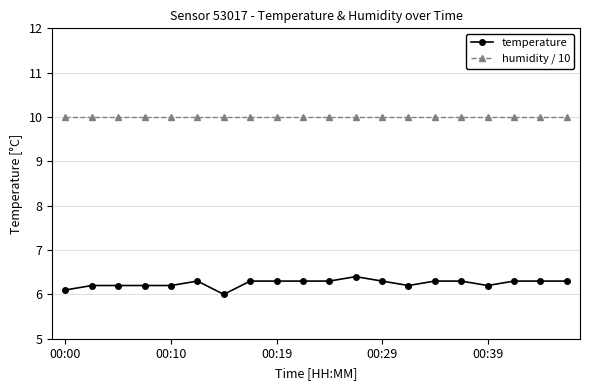

Reading left to right, what are all the values shown in this chart?

temperature: 6.1	6.2	6.2	6.2	6.2	6.3	6.0	6.3	6.3	6.3	6.3	6.4	6.3	6.2	6.3	6.3	6.2	6.3	6.3	6.3
humidity / 10: 10.0	10.0	10.0	10.0	10.0	10.0	10.0	10.0	10.0	10.0	10.0	10.0	10.0	10.0	10.0	10.0	10.0	10.0	10.0	10.0